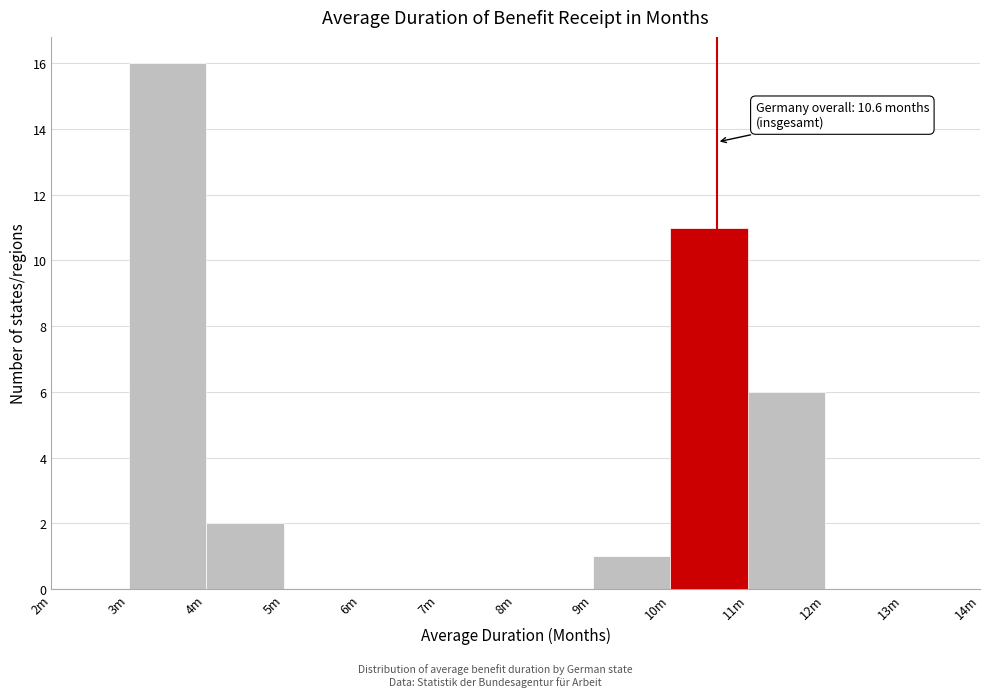

Reading left to right, what are all the values shown in this chart?

2m=0	3m=16	4m=2	5m=0	6m=0	7m=0	8m=0	9m=1	10m=11	11m=6	12m=0	13m=0